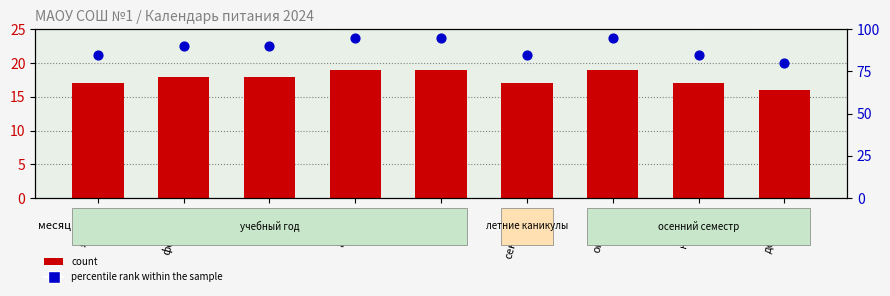

Is the value of count at январь greater than the value of percentile rank within the sample at декабрь?

No